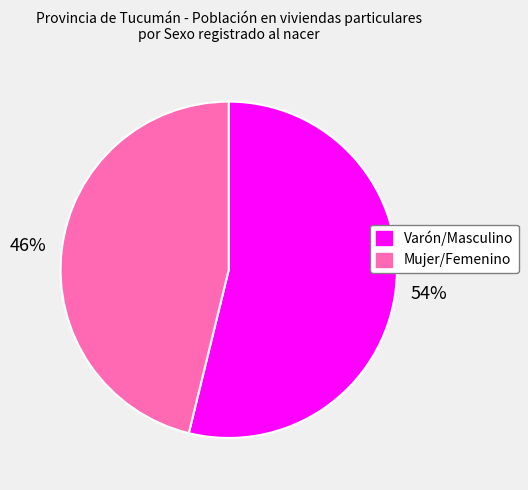

What percentage is the Varón/Masculino slice, to the nearest percent?

54%